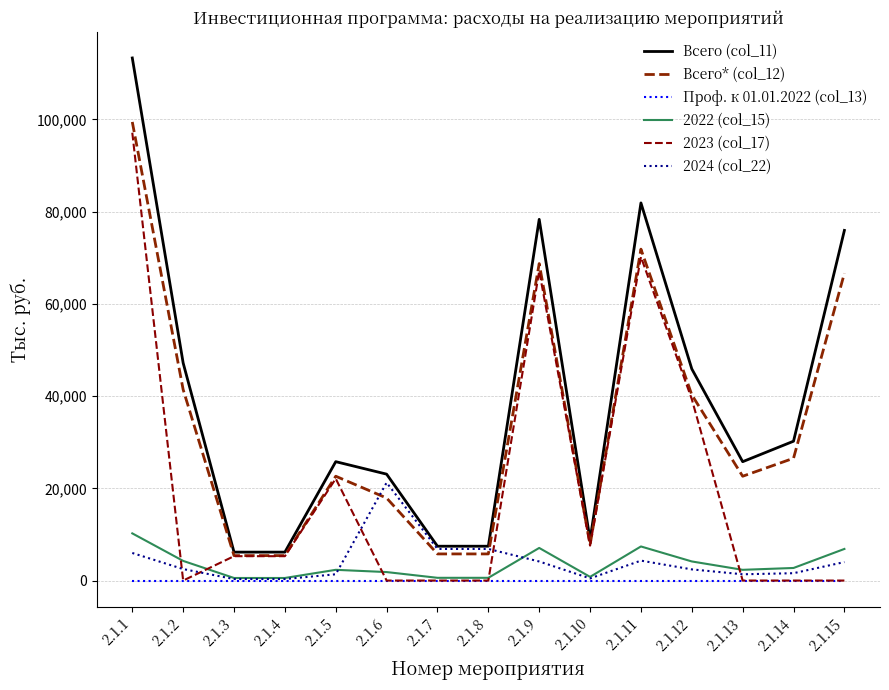

What is the difference between the 2022 (col_15) values at 2.1.11 and 2.1.1?

2837.2